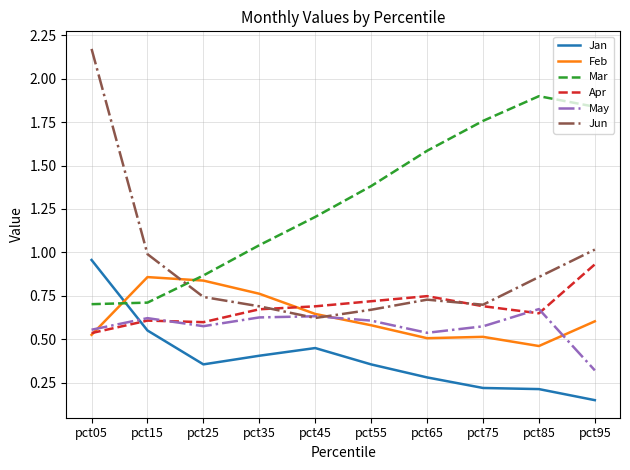

Which series ends up on top after the final intersection of Feb and Jun?

Jun